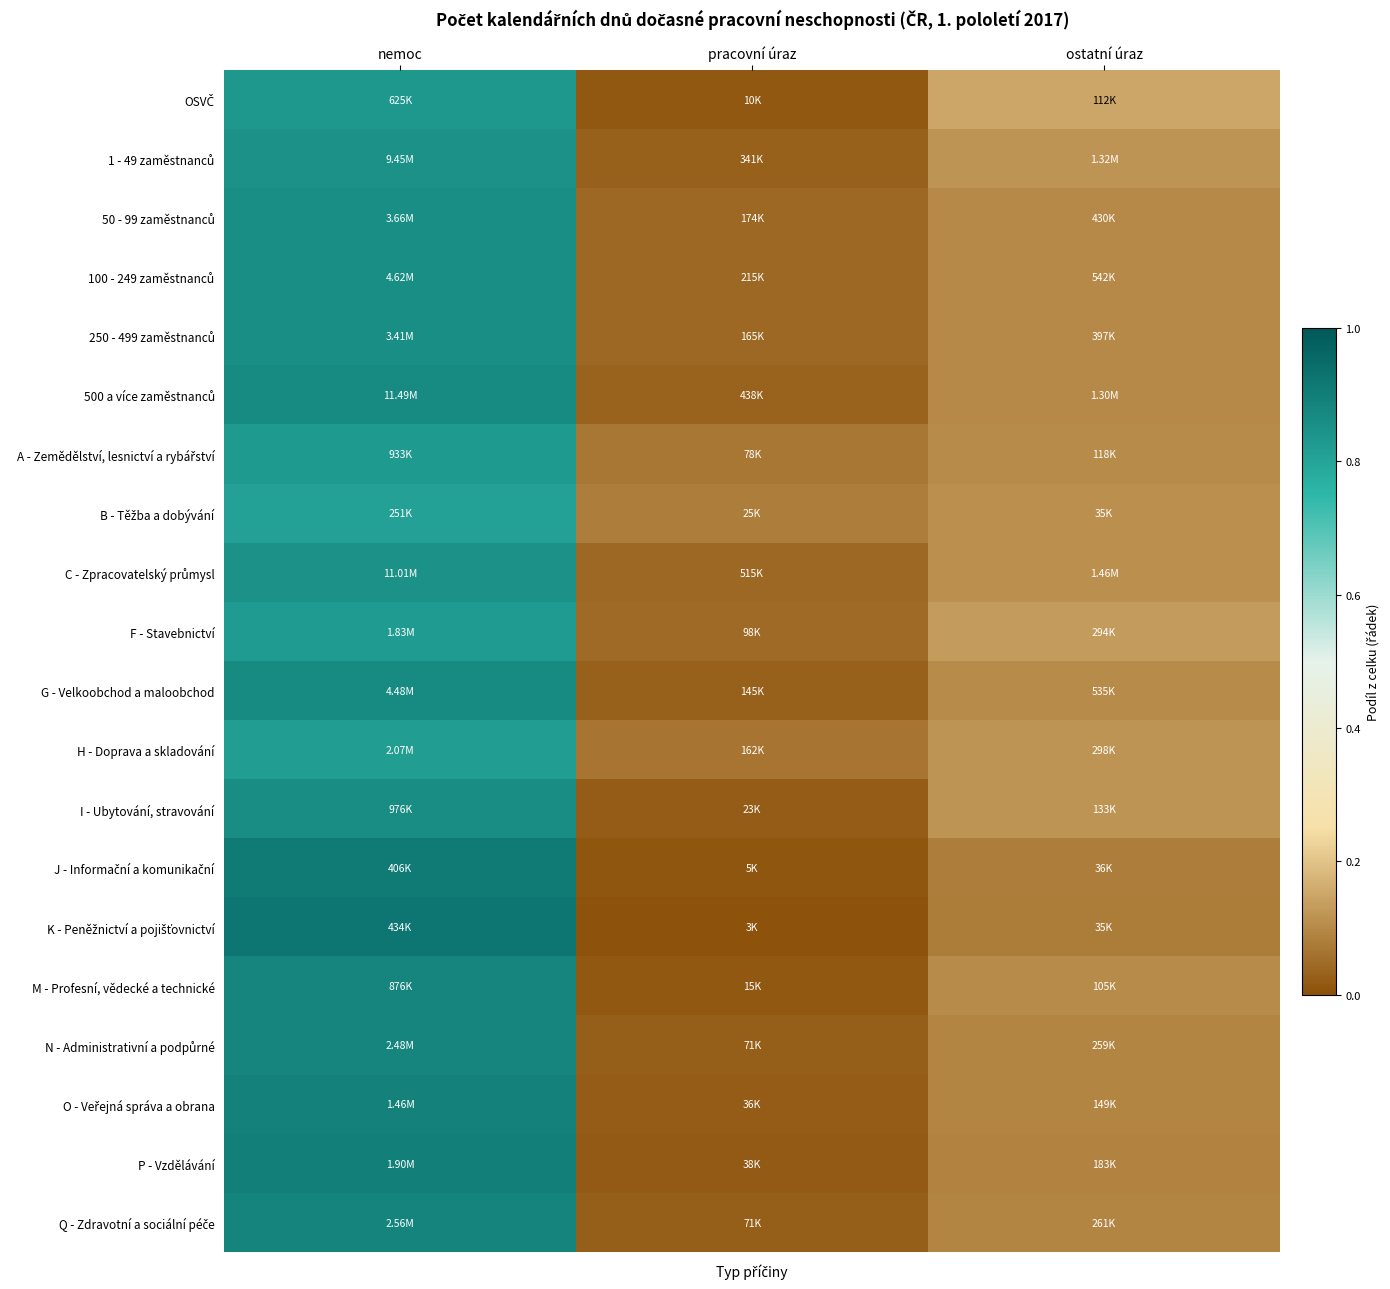

What is the difference between the highest and lowest values at nemoc?

0.1